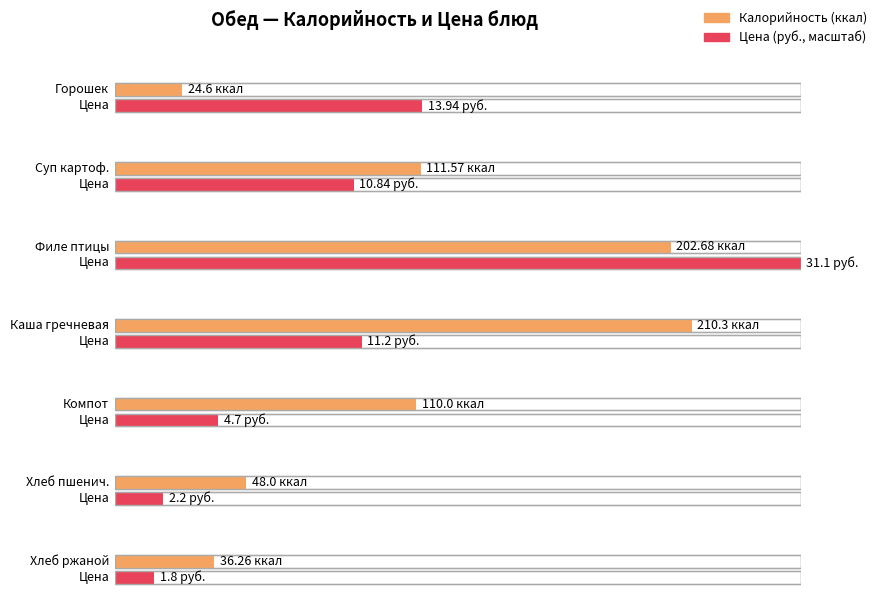

The value of Калорийность at Горошек консервированный is 24.6. True or false?

True